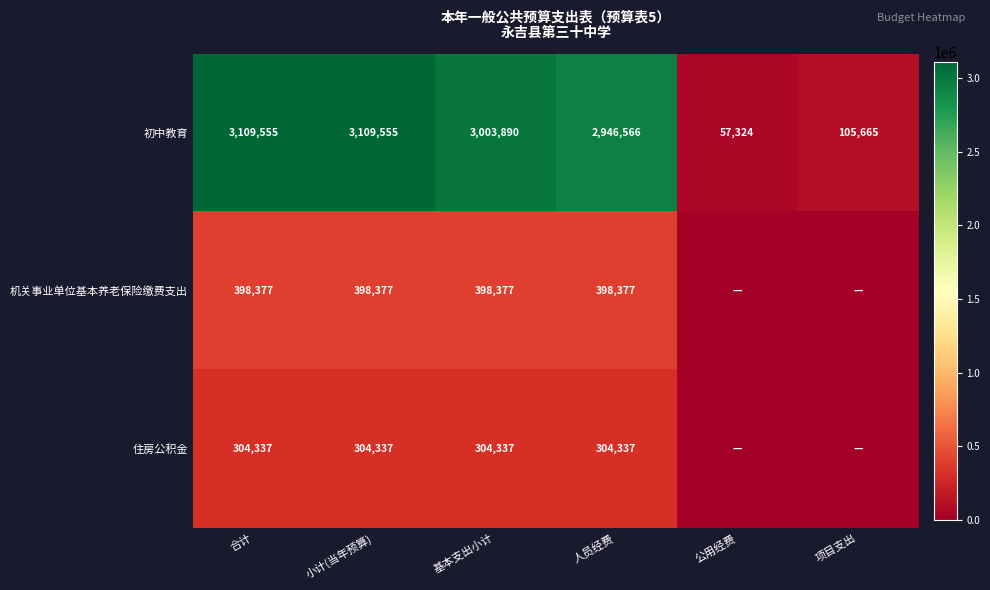

What is the difference between the second highest and minimum values in the 初中教育 series?

3052231